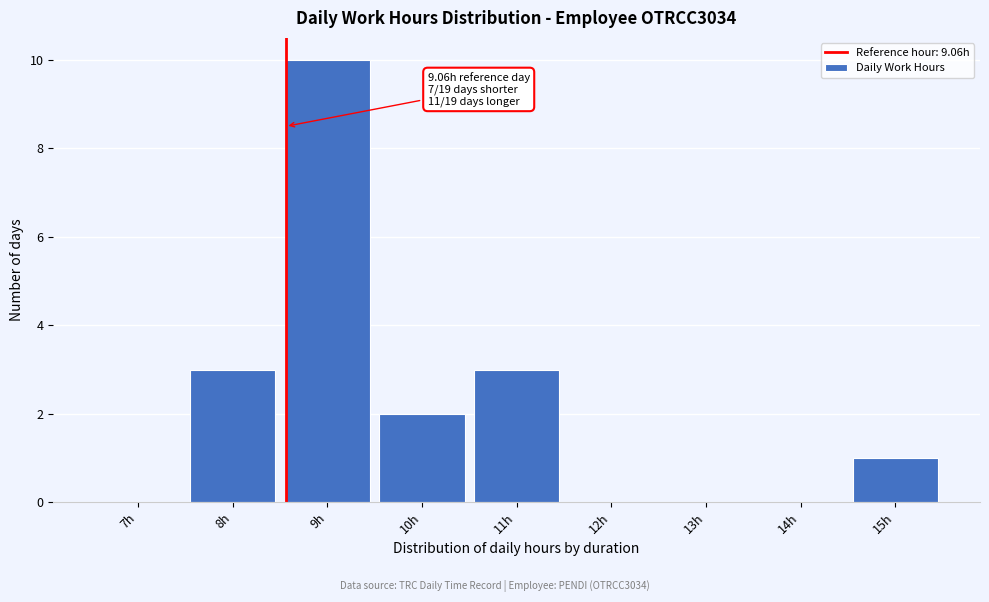

Reading left to right, list all the values displayed in this chart.

7h=0	8h=3	9h=10	10h=2	11h=3	12h=0	13h=0	14h=0	15h=1